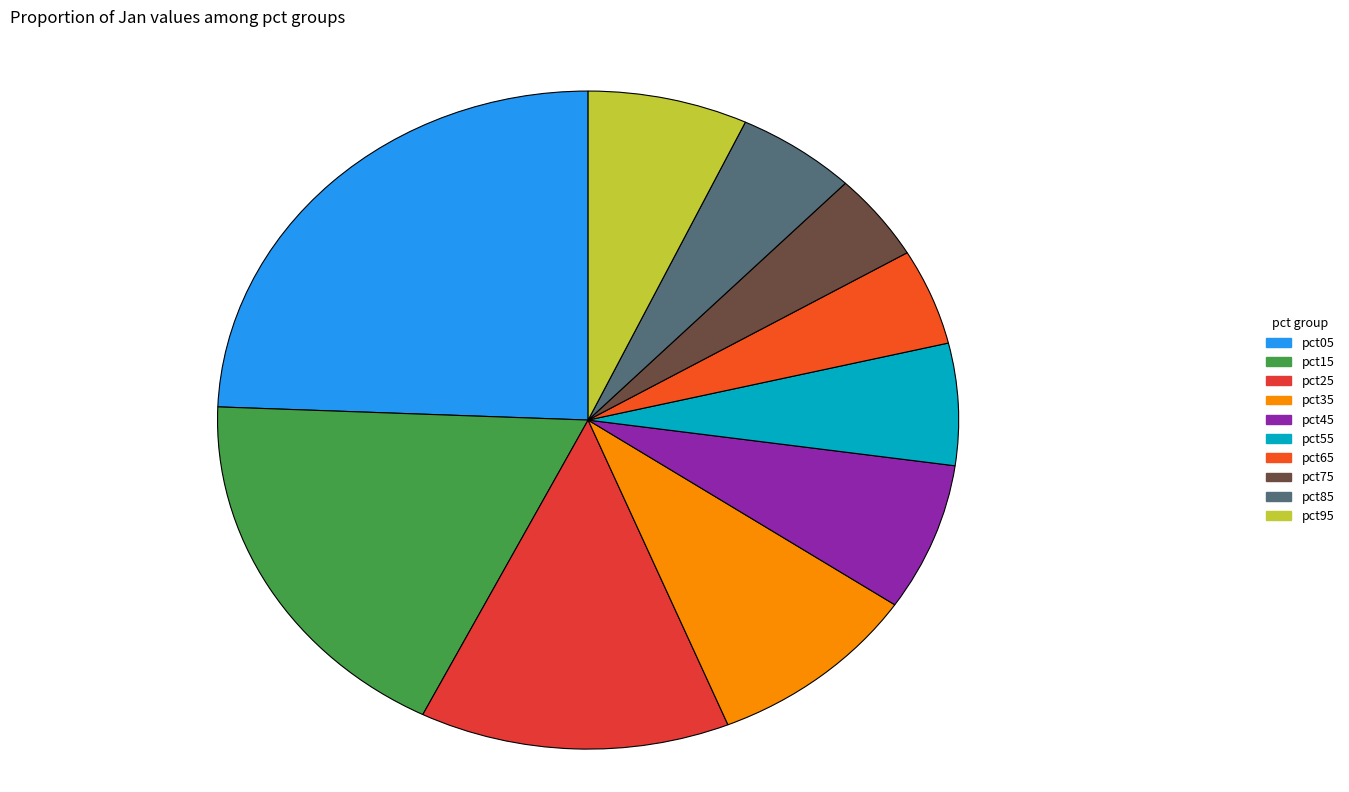

Does any single category account for the majority?

No